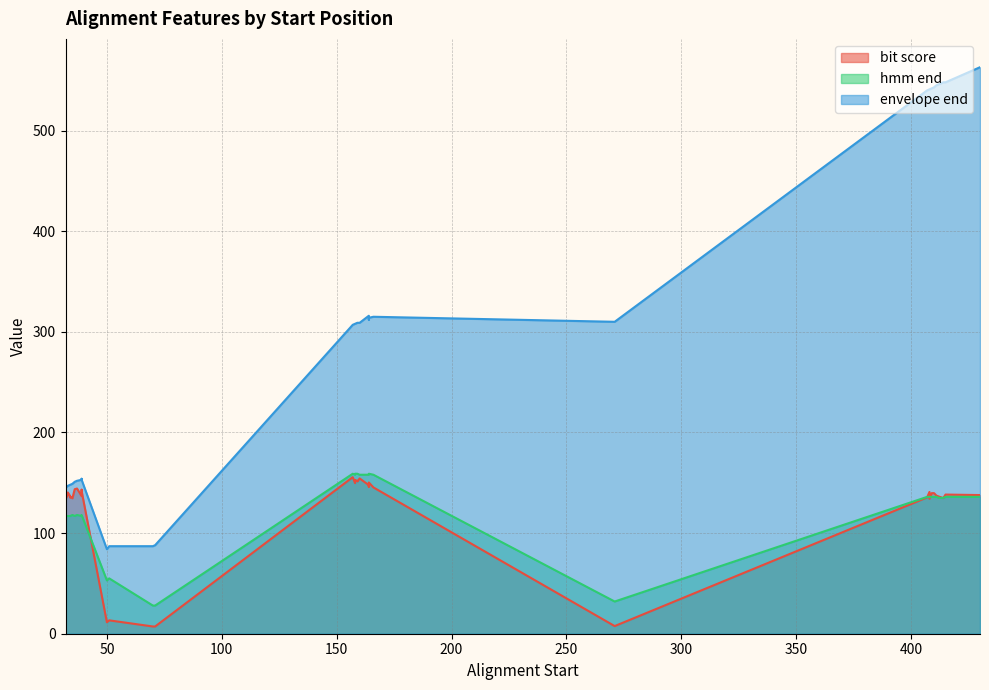

What are all the series names shown in the legend?

bit score, hmm end, envelope end